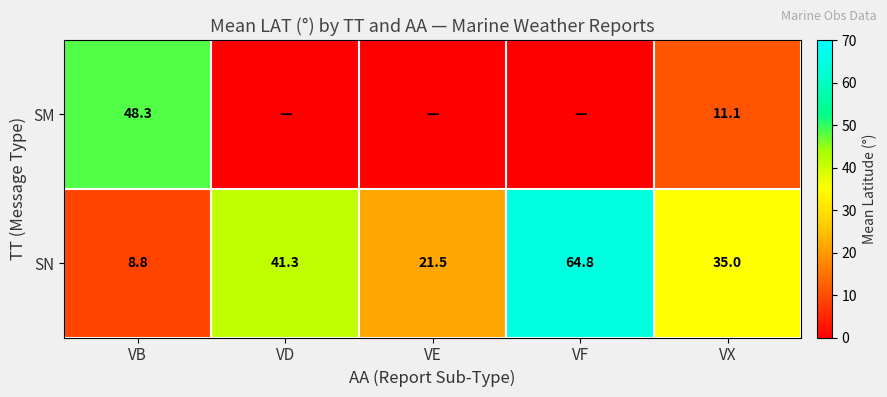

Read the SN value at VD.

41.3